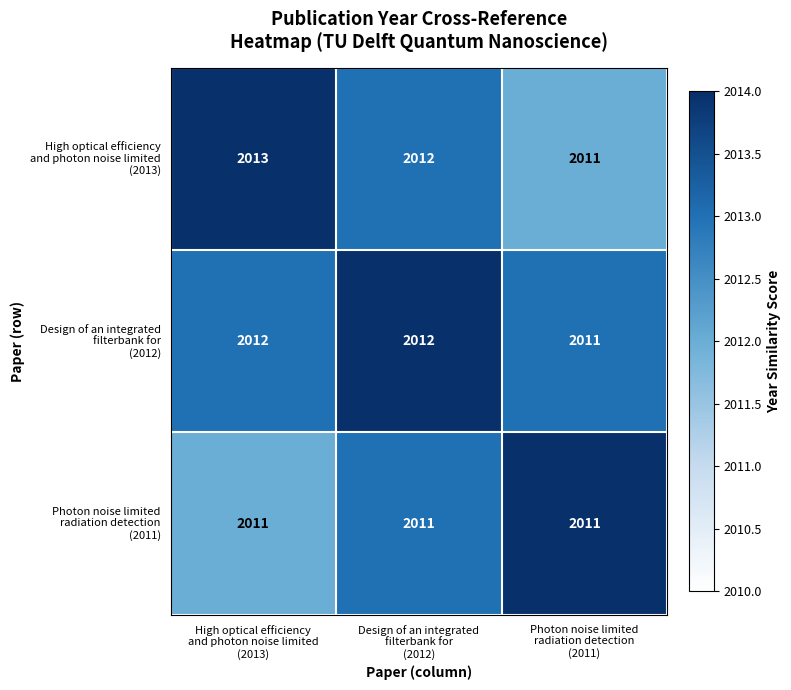

How many data points does each series have?

3